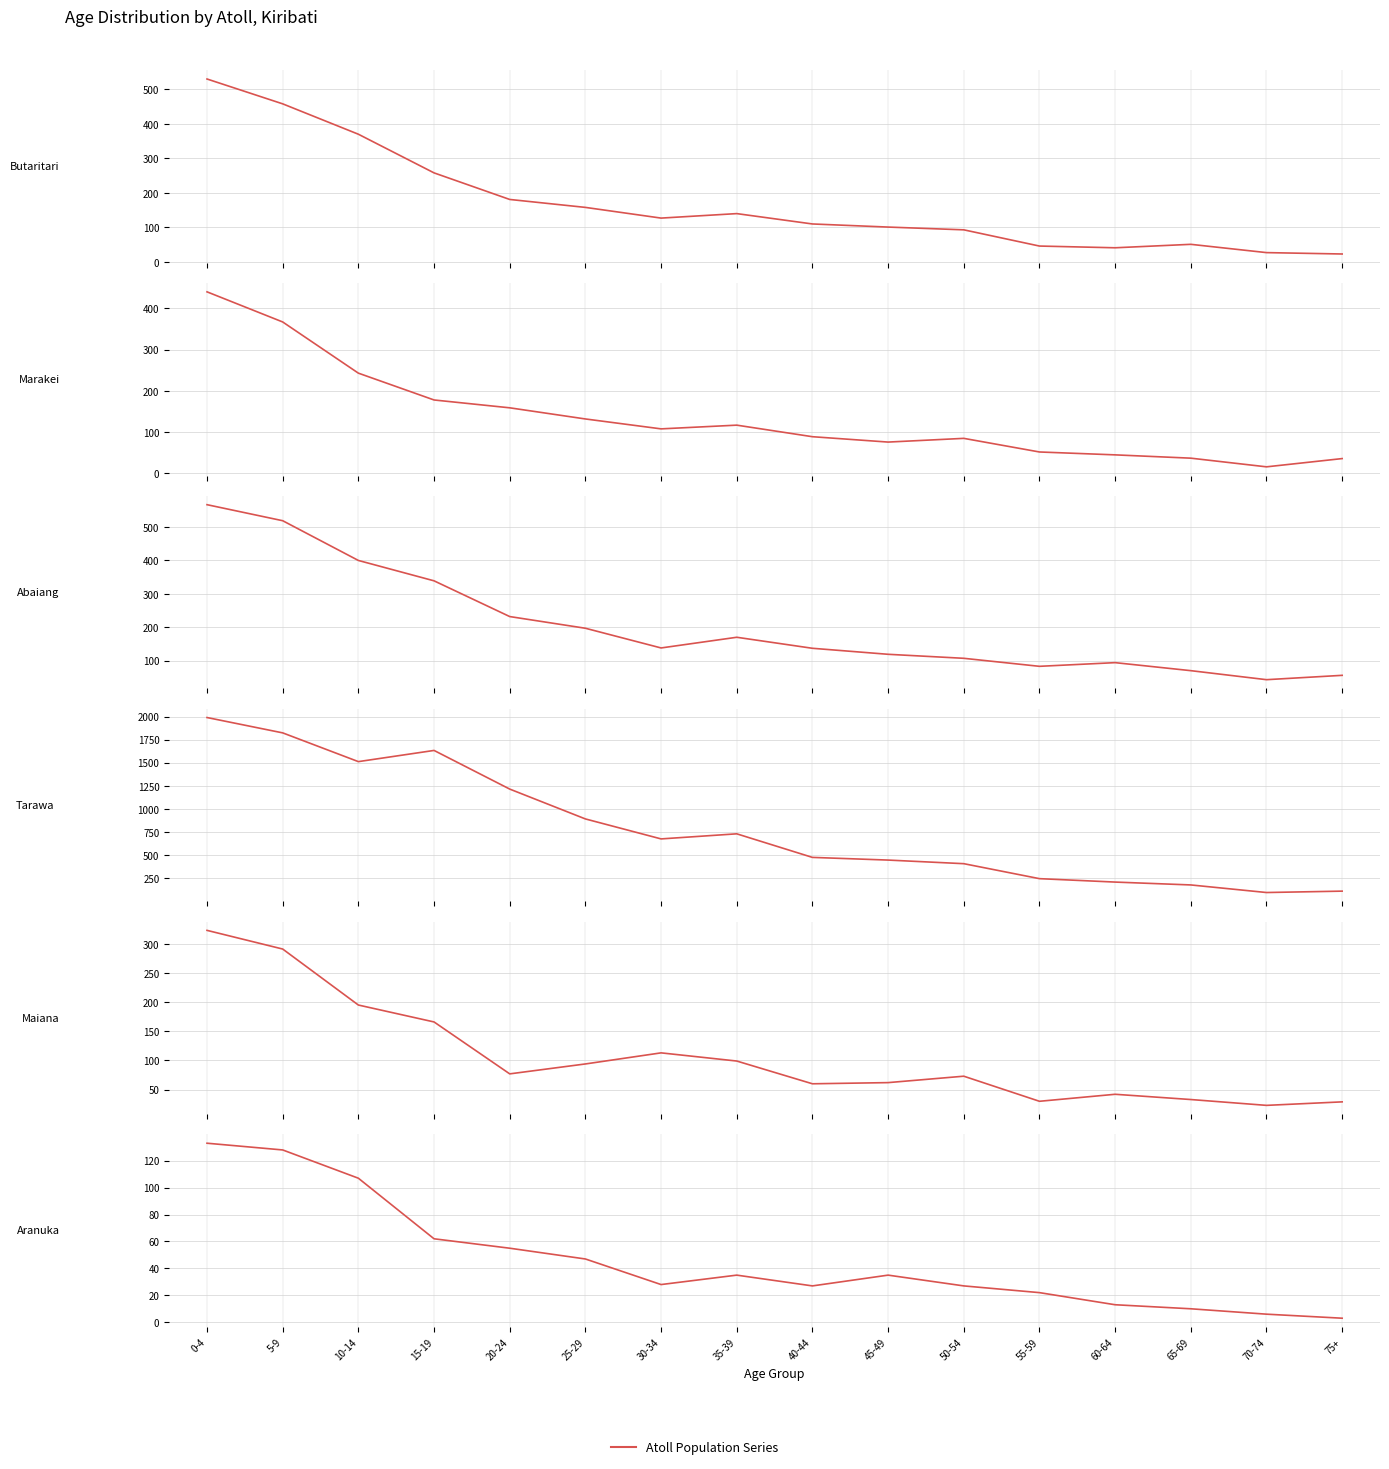

At which category does Marakei Total reach its first local valley?

30-34